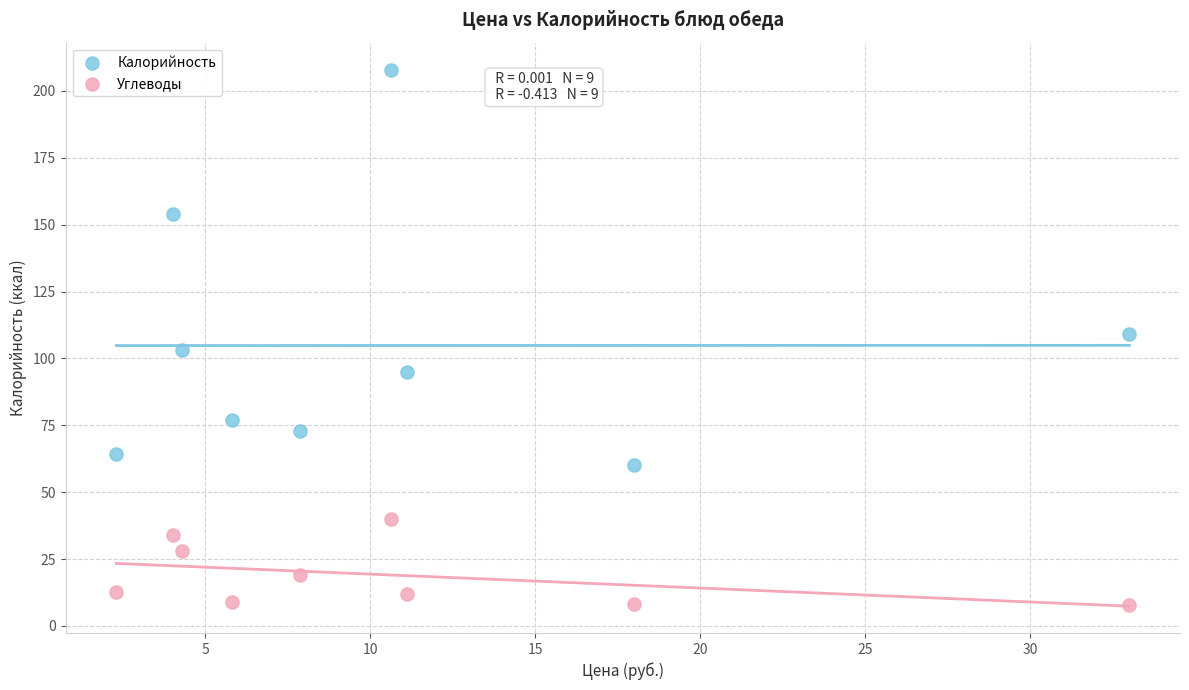

Which series reaches the minimum Y coordinate?

Углеводы